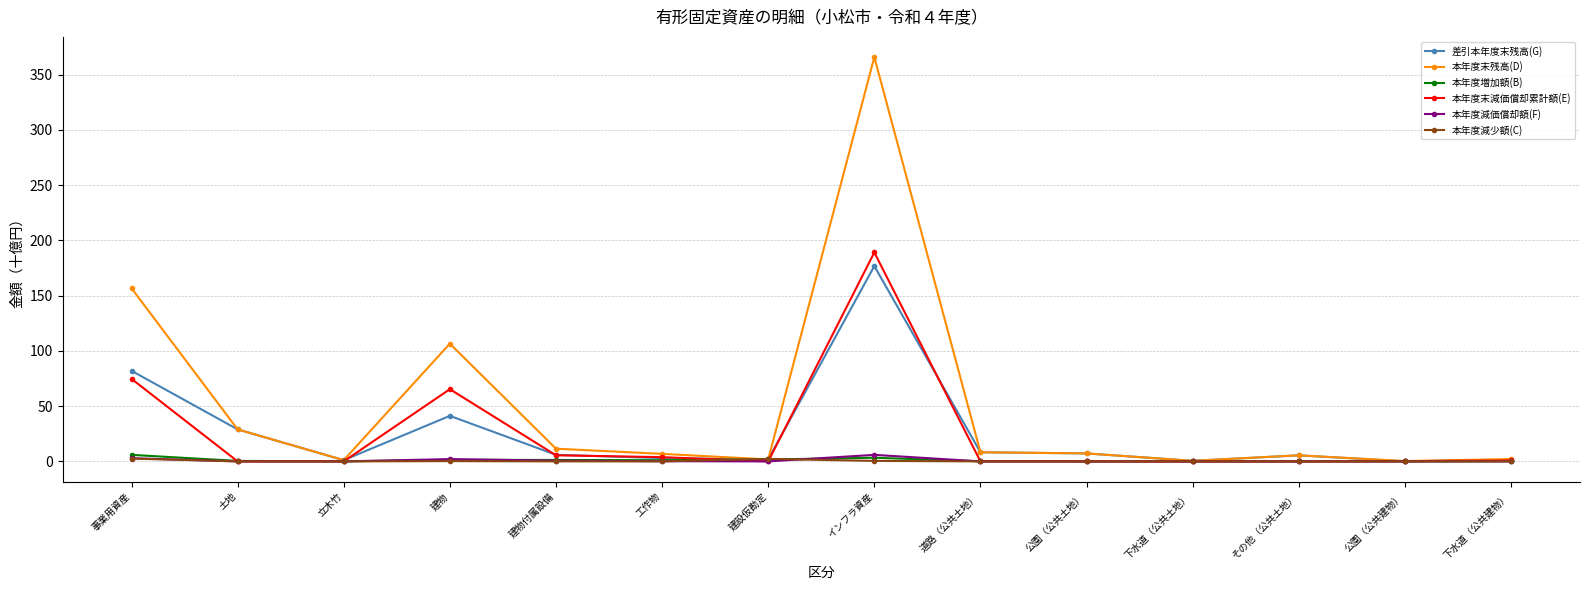

What is the maximum value shown in the chart?

365.8